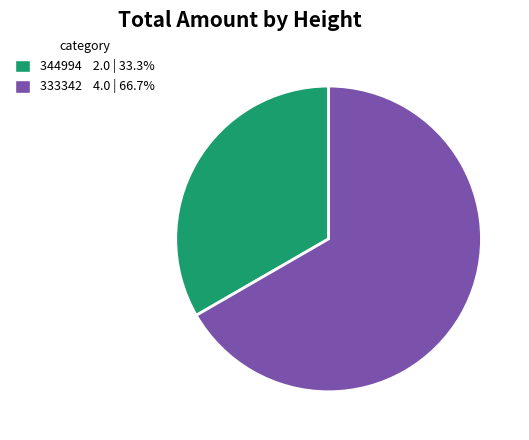

Does 333342 account for over 50% of the chart?

Yes